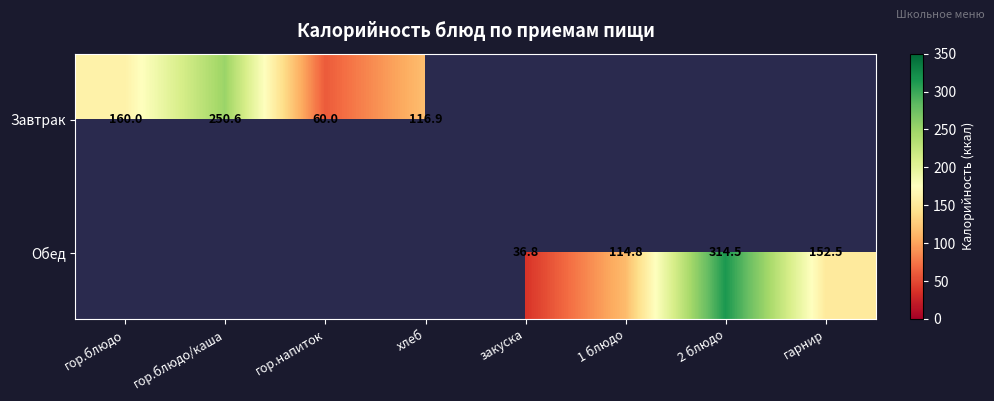

What is the sum of the Завтрак values at гор.блюдо/каша and гор.блюдо?

410.6